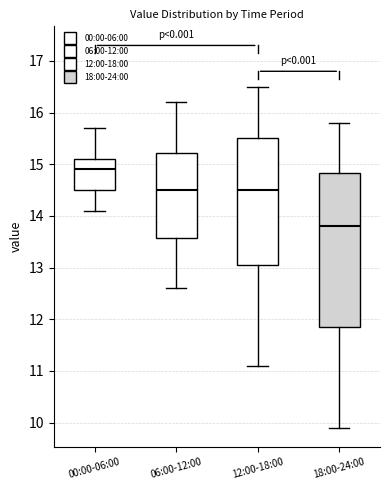

Which box is the tallest, from its lower edge to its upper edge?

18:00-24:00